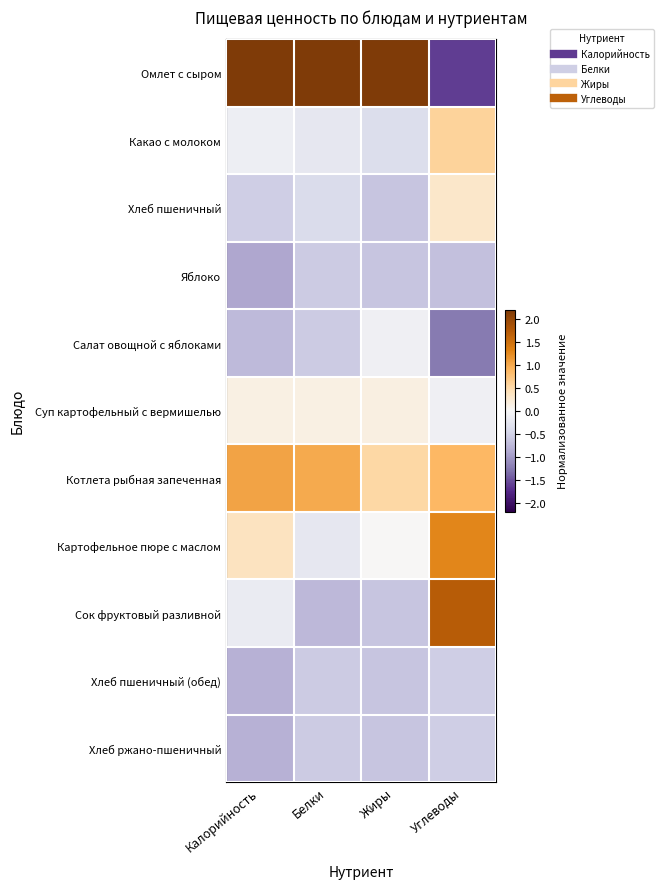

At Калорийность, list the series in order from smallest to largest.

Яблоко, Хлеб пшеничный (обед), Хлеб ржано-пшеничный, Салат овощной с яблоками, Хлеб пшеничный, Сок фруктовый разливной, Какао с молоком, Суп картофельный с вермишелью, Картофельное пюре с маслом, Котлета рыбная запеченная, Омлет с сыром